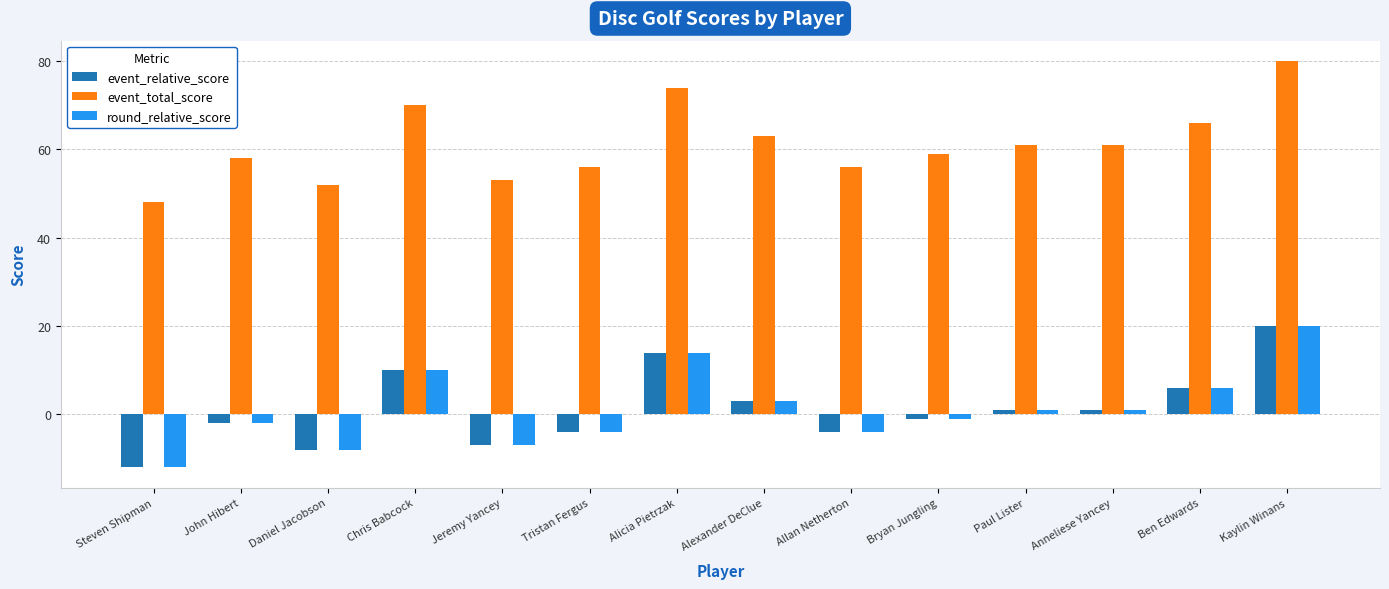

Reading left to right, list all the values displayed in this chart.

event_relative_score: Steven Shipman=-12	John Hibert=-2	Daniel Jacobson=-8	Chris Babcock=10	Jeremy Yancey=-7	Tristan Fergus=-4	Alicia Pietrzak=14	Alexander DeClue=3	Allan Netherton=-4	Bryan Jungling=-1	Paul Lister=1	Anneliese Yancey=1	Ben Edwards=6	Kaylin Winans=20
event_total_score: Steven Shipman=48	John Hibert=58	Daniel Jacobson=52	Chris Babcock=70	Jeremy Yancey=53	Tristan Fergus=56	Alicia Pietrzak=74	Alexander DeClue=63	Allan Netherton=56	Bryan Jungling=59	Paul Lister=61	Anneliese Yancey=61	Ben Edwards=66	Kaylin Winans=80
round_relative_score: Steven Shipman=-12	John Hibert=-2	Daniel Jacobson=-8	Chris Babcock=10	Jeremy Yancey=-7	Tristan Fergus=-4	Alicia Pietrzak=14	Alexander DeClue=3	Allan Netherton=-4	Bryan Jungling=-1	Paul Lister=1	Anneliese Yancey=1	Ben Edwards=6	Kaylin Winans=20